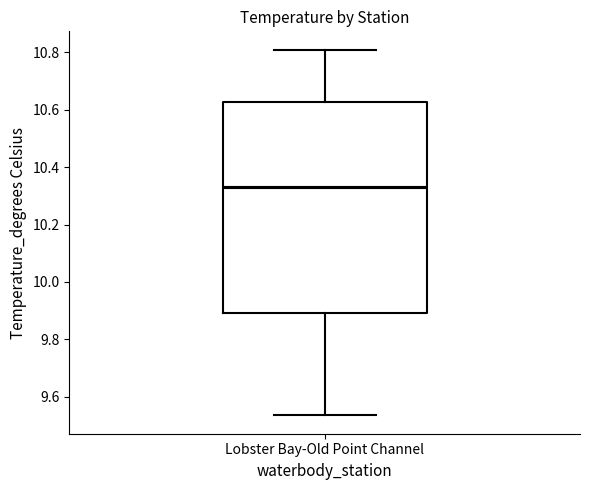

Transcribe this box plot: give where the median line is, the range the box spans, and where the two whiskers end, as read against the y-axis. The values are not printed on the chart, so give them approximately, as read against the axis.

median 10.34, box 9.90 to 10.62, whiskers 9.54 to 10.82